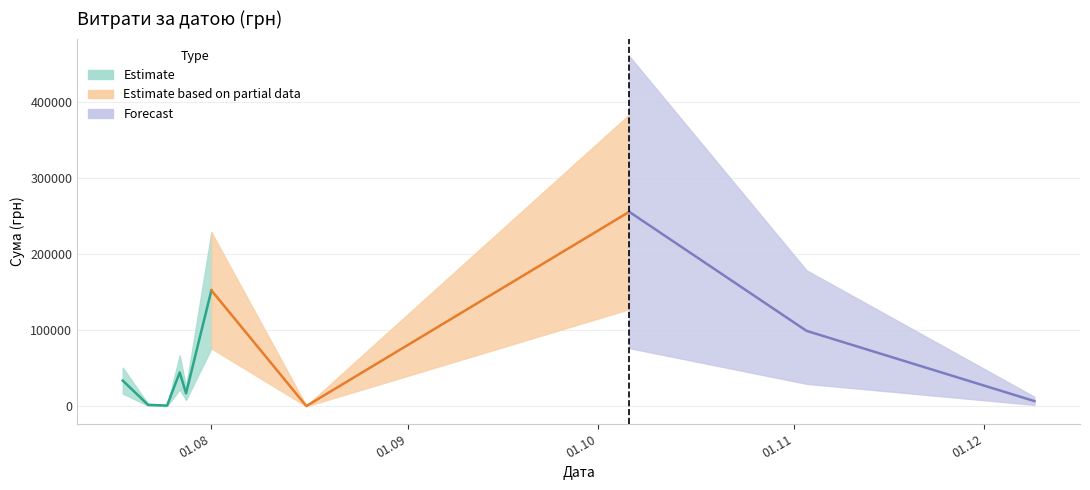

What is the sum of all values?

614509.2